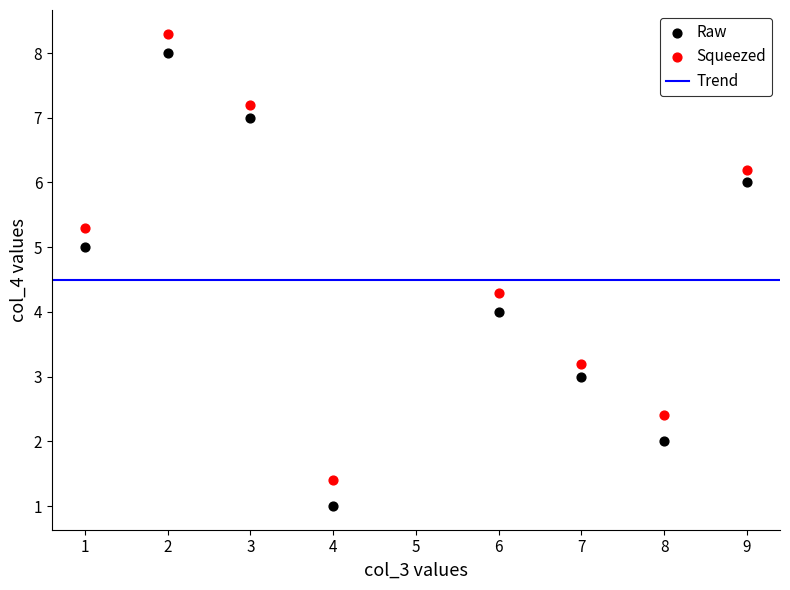

What is the X range (max minus min) for the scatter plot?

8.0